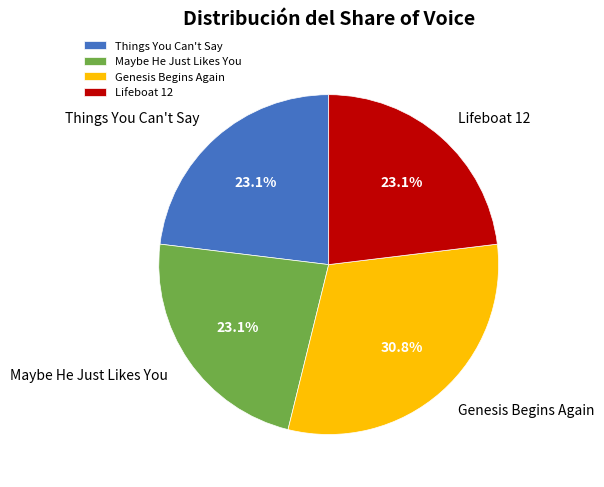

To the nearest percent, what is the average slice percentage?

25%